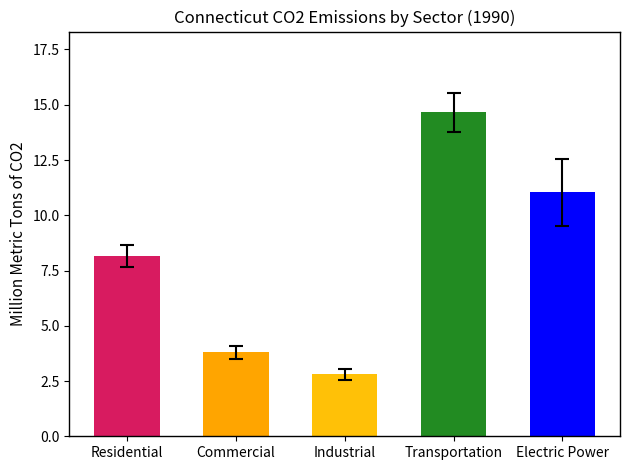

Which has a higher value, Industrial or Transportation?

Transportation